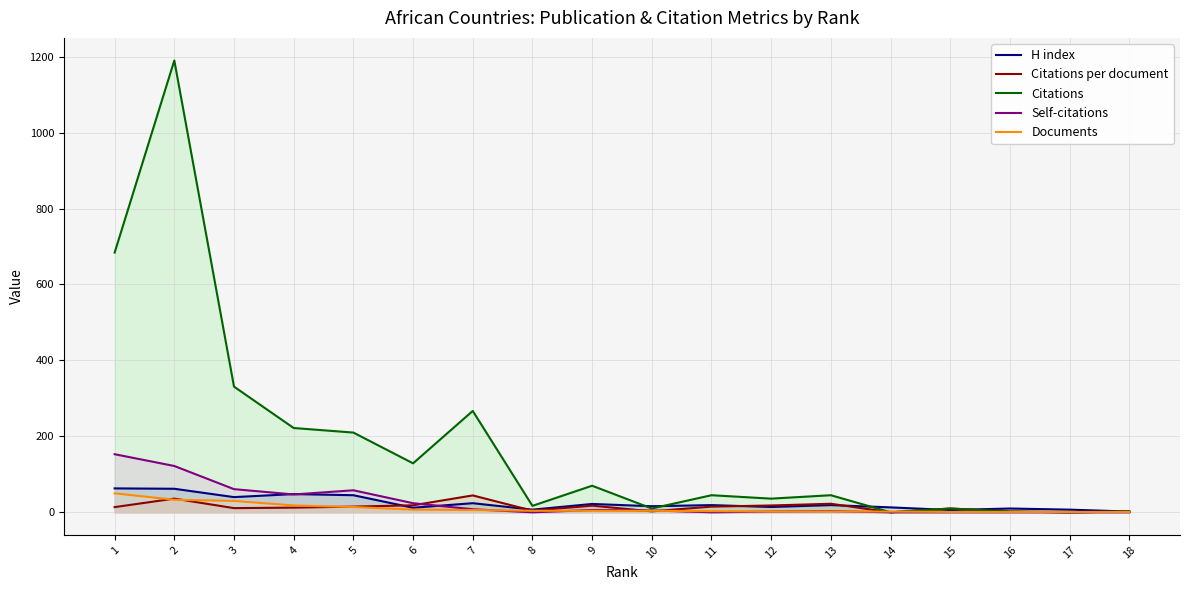

Does the chart display data point markers on the line(s)?

No